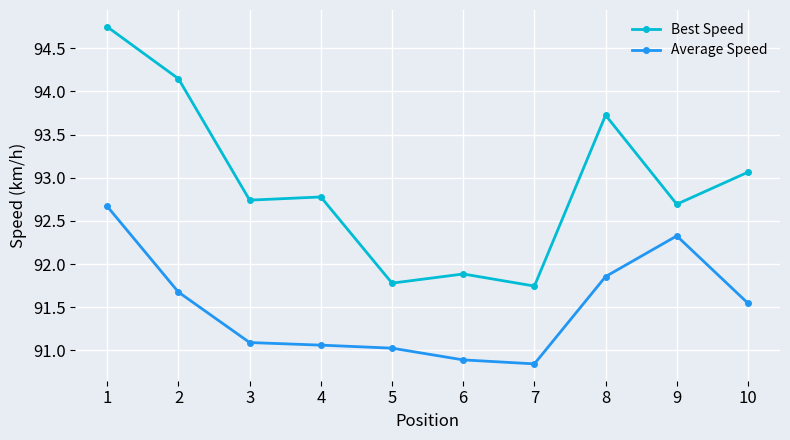

Which series has the largest range (max minus min)?

Best Speed